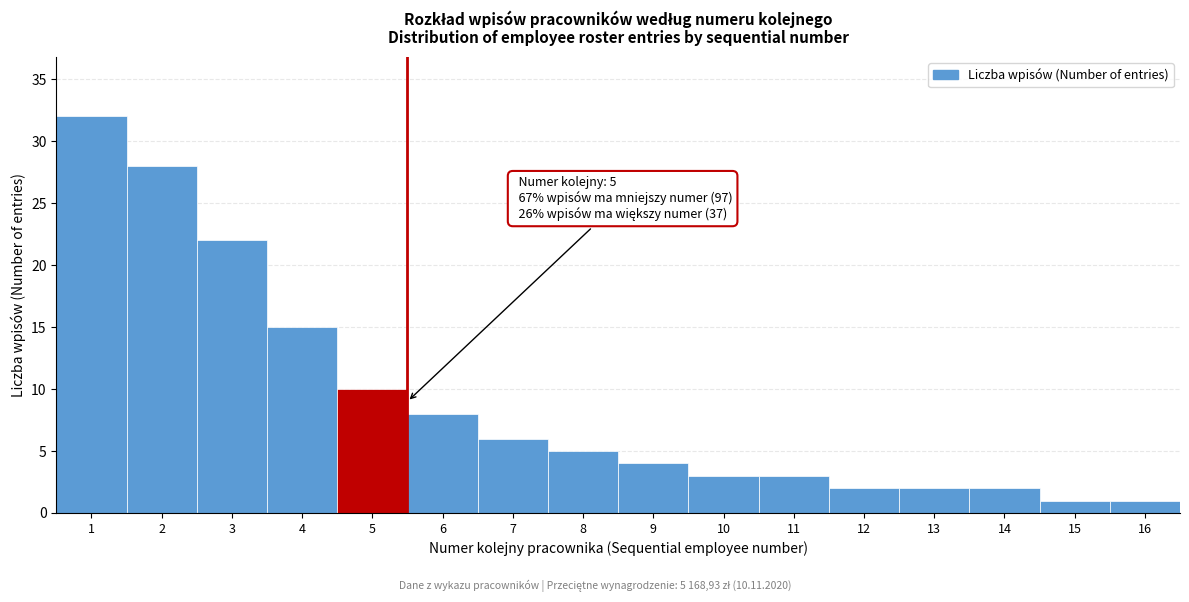

Reading right to left, list all the values displayed in this chart.

16=1	15=1	14=2	13=2	12=2	11=3	10=3	9=4	8=5	7=6	6=8	5=10	4=15	3=22	2=28	1=32